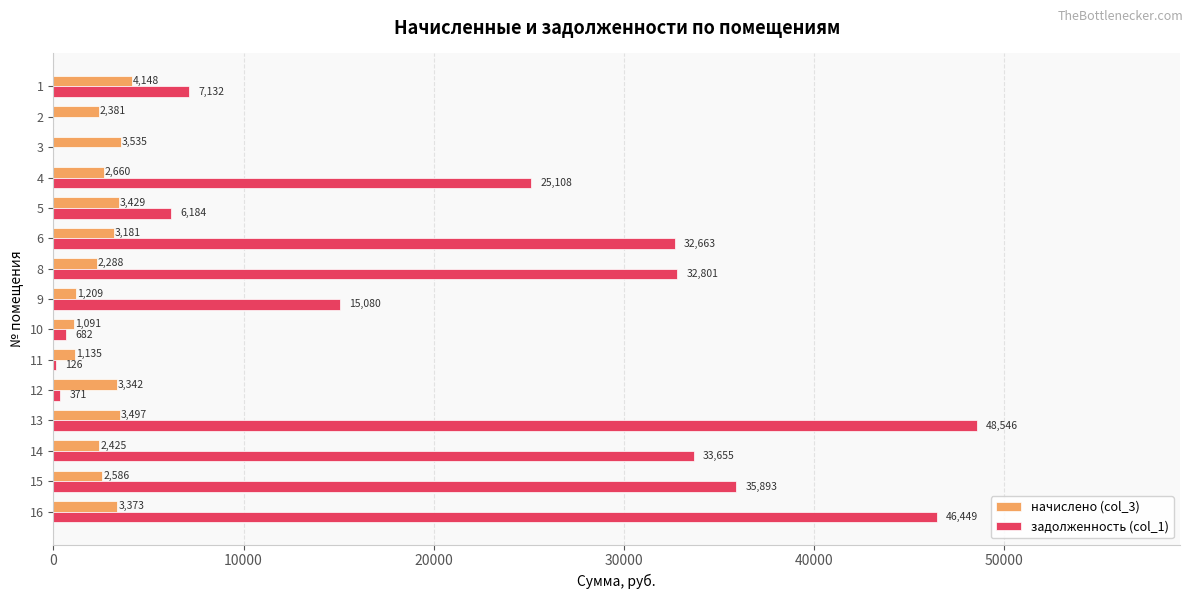

What is the greatest value displayed?

48546.1